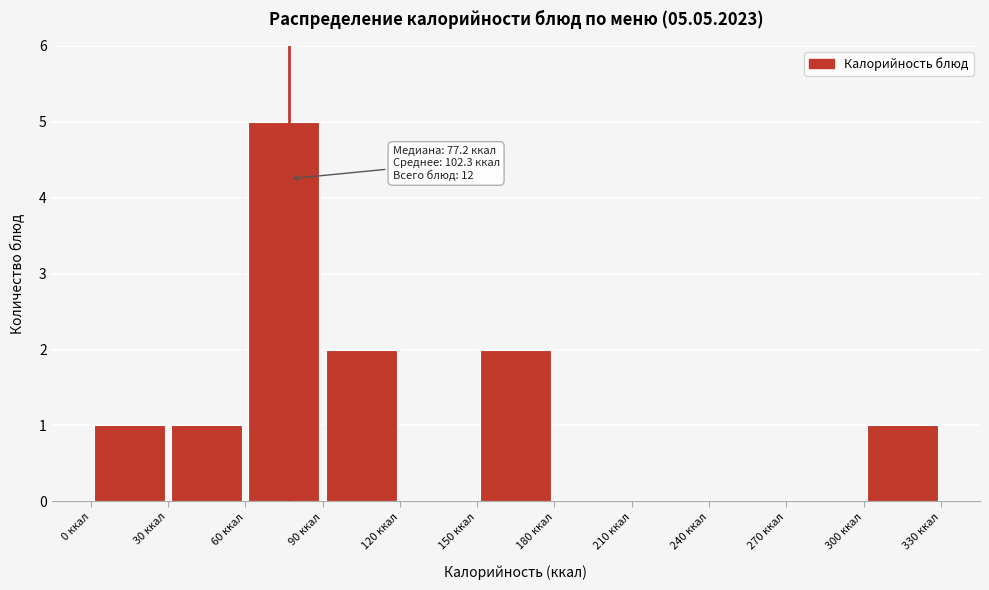

Which range on the x-axis has the tallest bar?

60 to 90